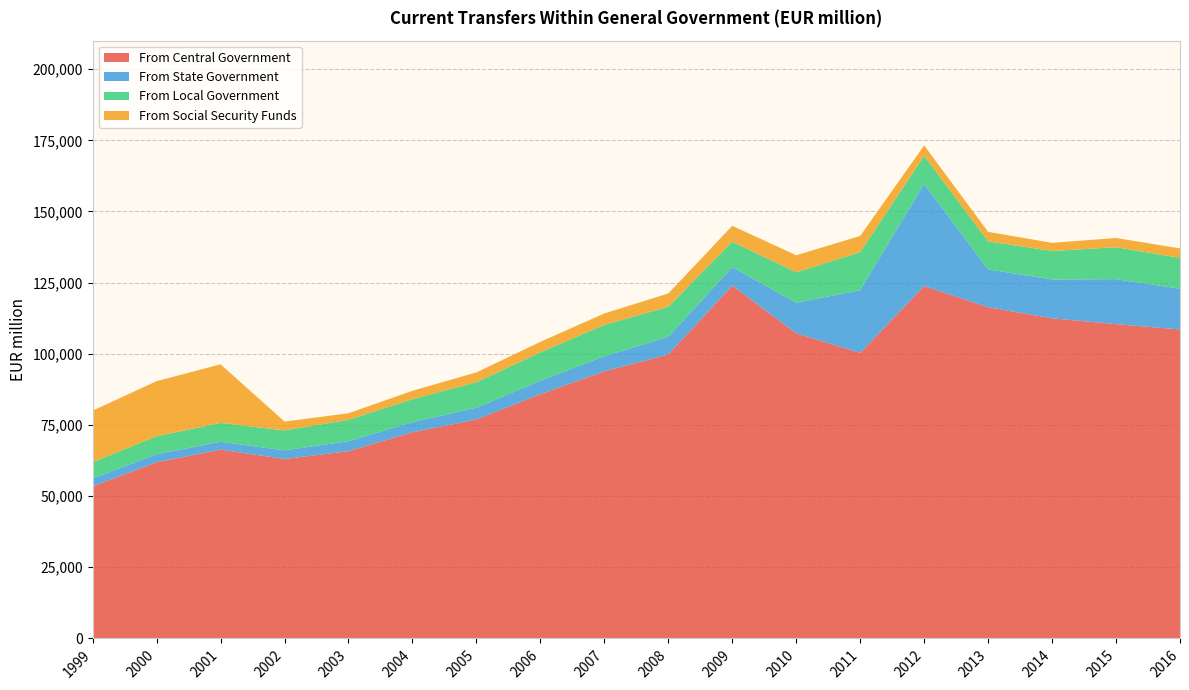

Reading left to right, what are all the values shown in this chart?

From Central Government: 53396	61925	66338	63045	65805	72439	76926	85828	93845	99774	123946	107211	100336	123796	116354	112477	110433	108563
From State Government: 2774	2807	2743	3052	3479	3567	4130	4727	5292	6218	6508	10729	22011	35901	13309	13634	15785	14316
From Local Government: 5770	6317	6630	6991	7516	8063	8953	9957	11006	10537	8940	10683	13370	9846	9841	10009	11227	10803
From Social Security Funds: 18105	19342	20609	3118	2317	2948	3467	3694	4038	4669	5577	5991	5695	3668	3344	2861	3244	3347